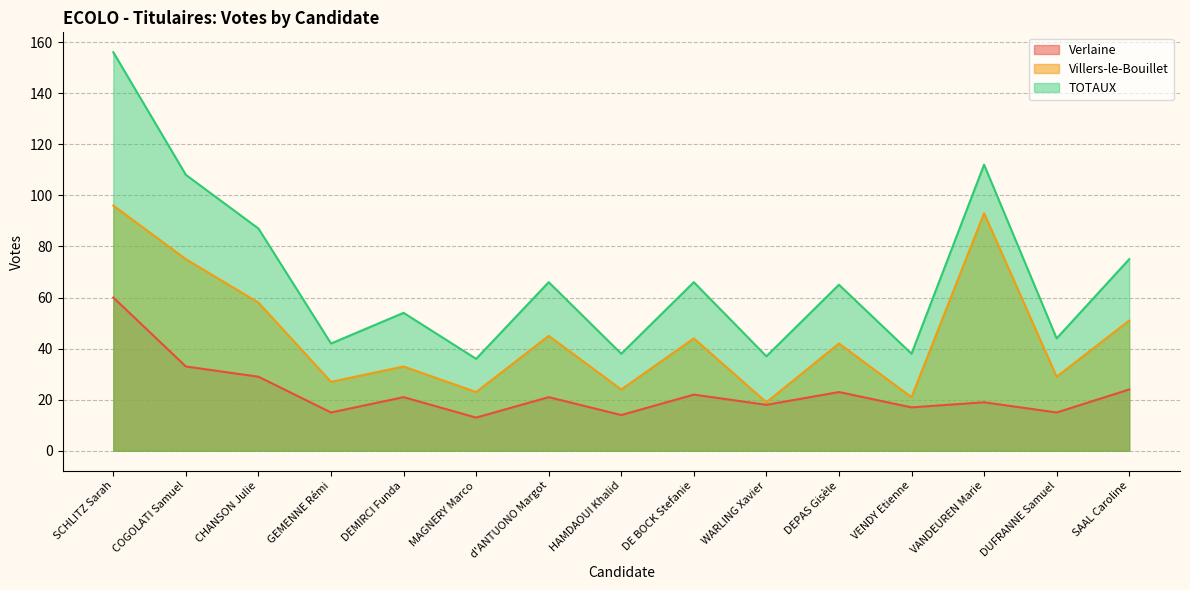

What is the greatest value displayed?

156